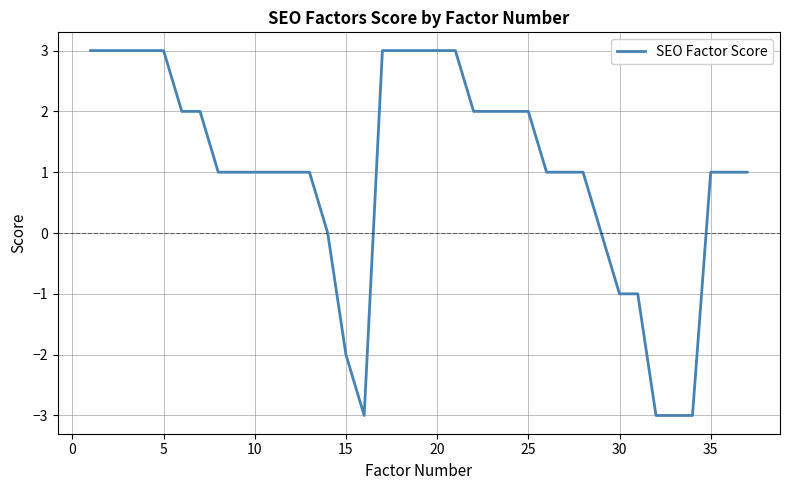

Does the chart have visible grid lines?

Yes